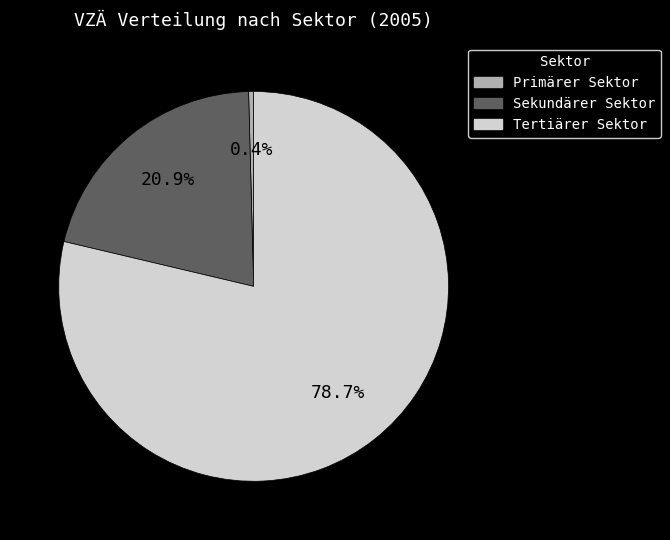

To the nearest percent, what percentage of the pie is Tertiärer Sektor?

79%